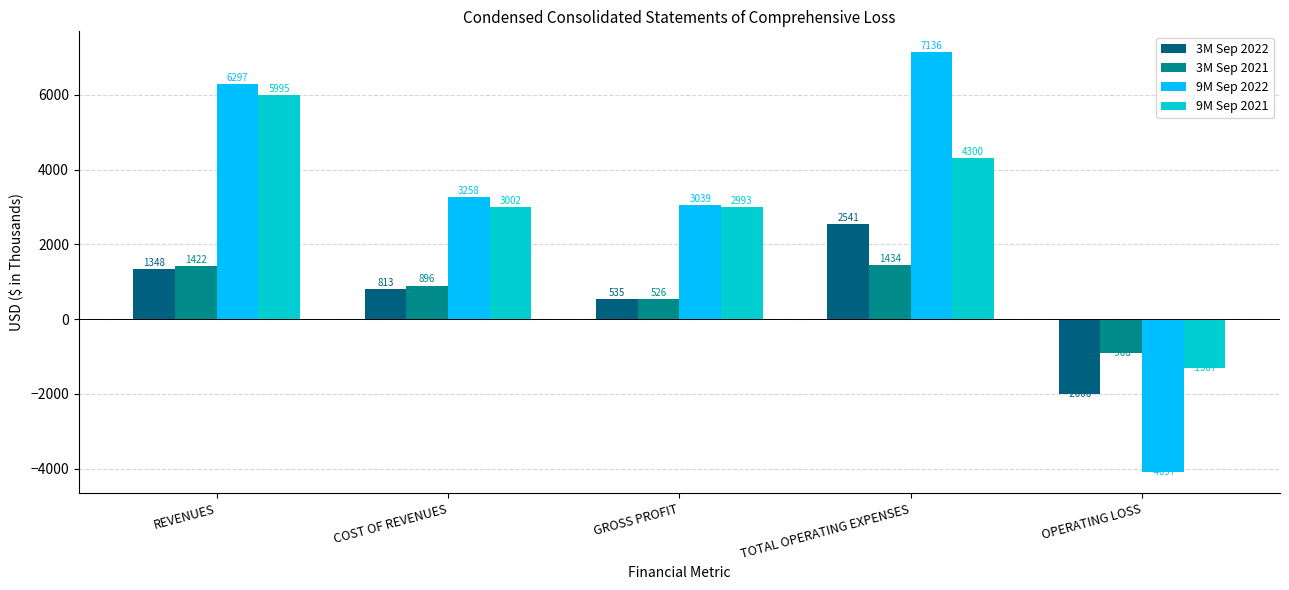

Read the 9M Sep 2022 value at TOTAL OPERATING EXPENSES.

7136